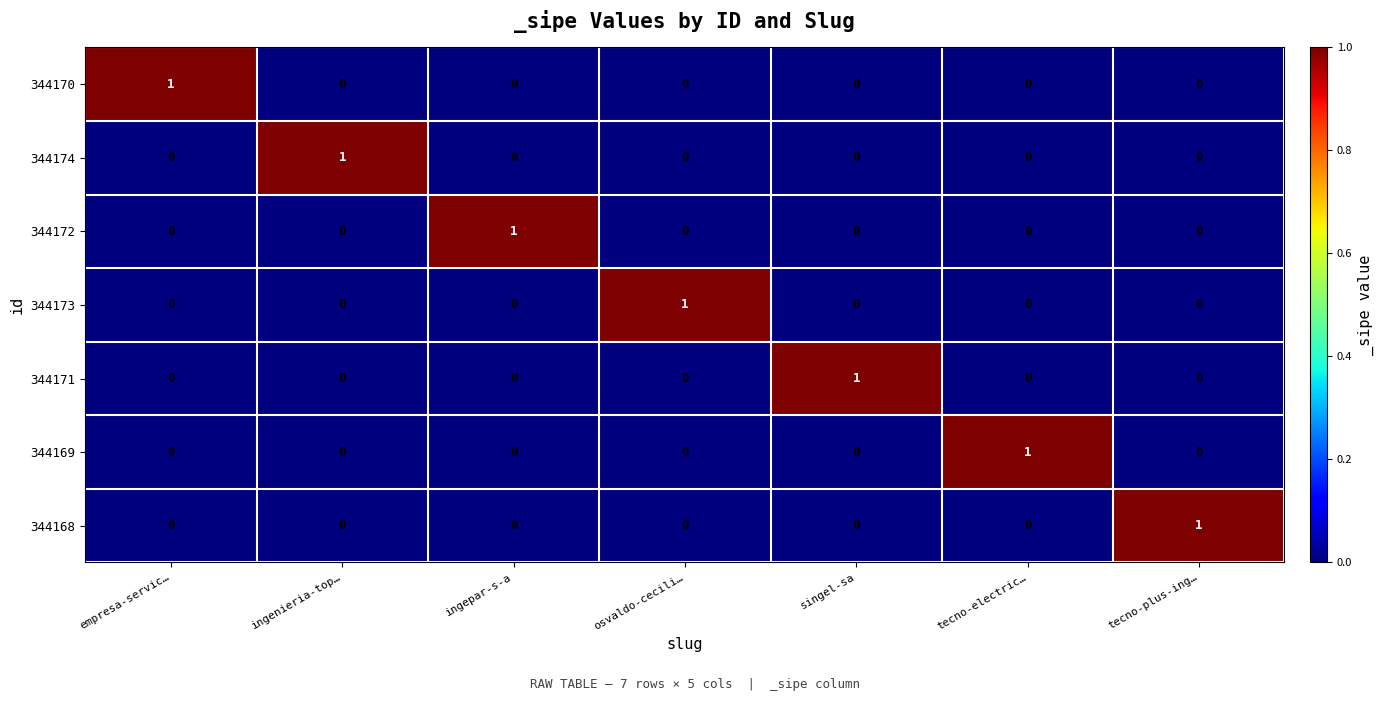

What is the spread (max minus min) of values at ingepar-s-a?

1